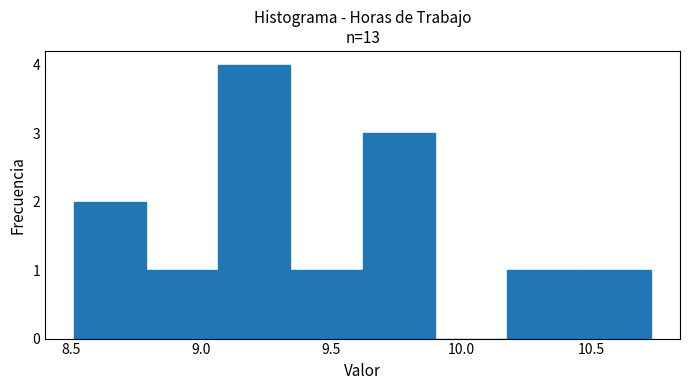

Reading left to right, transcribe this chart: for each bar, give the range it covers on the x-axis and its height. Neither the bar edges nor the heights are printed on the chart, so give them approximately, as read against the axes.

8.50 to 8.80: 2
8.80 to 9.05: 1
9.05 to 9.35: 4
9.35 to 9.60: 1
9.60 to 9.90: 3
9.90 to 10.20: 0
10.20 to 10.45: 1
10.45 to 10.75: 1